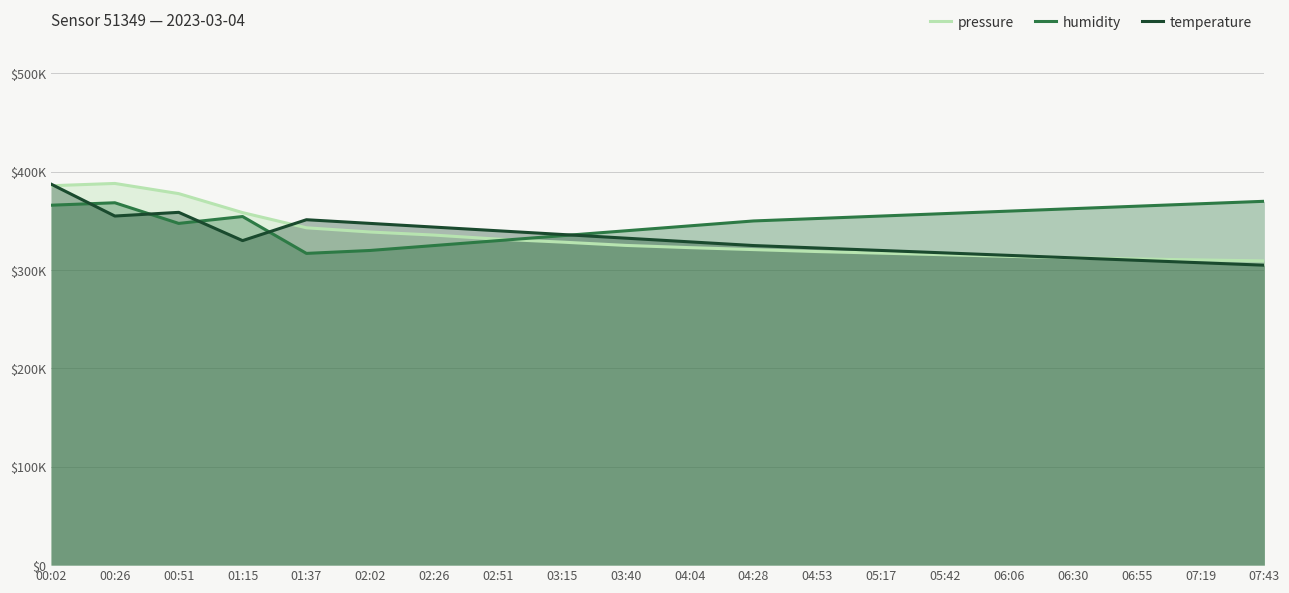

Is it true that pressure equals 199949.4 at 03:15?

False